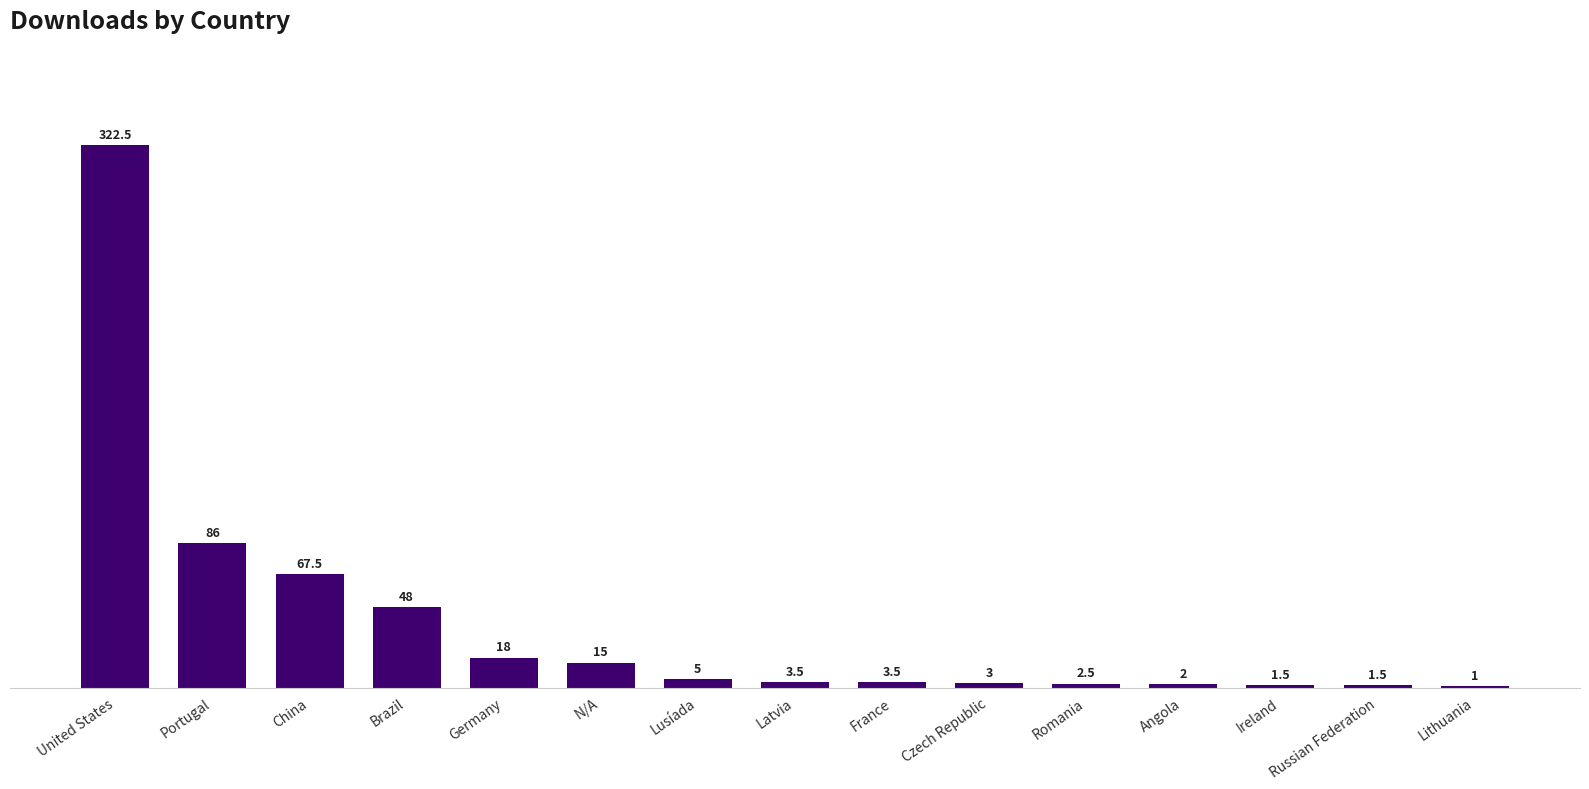

Which label corresponds to the largest value in the chart?

United States